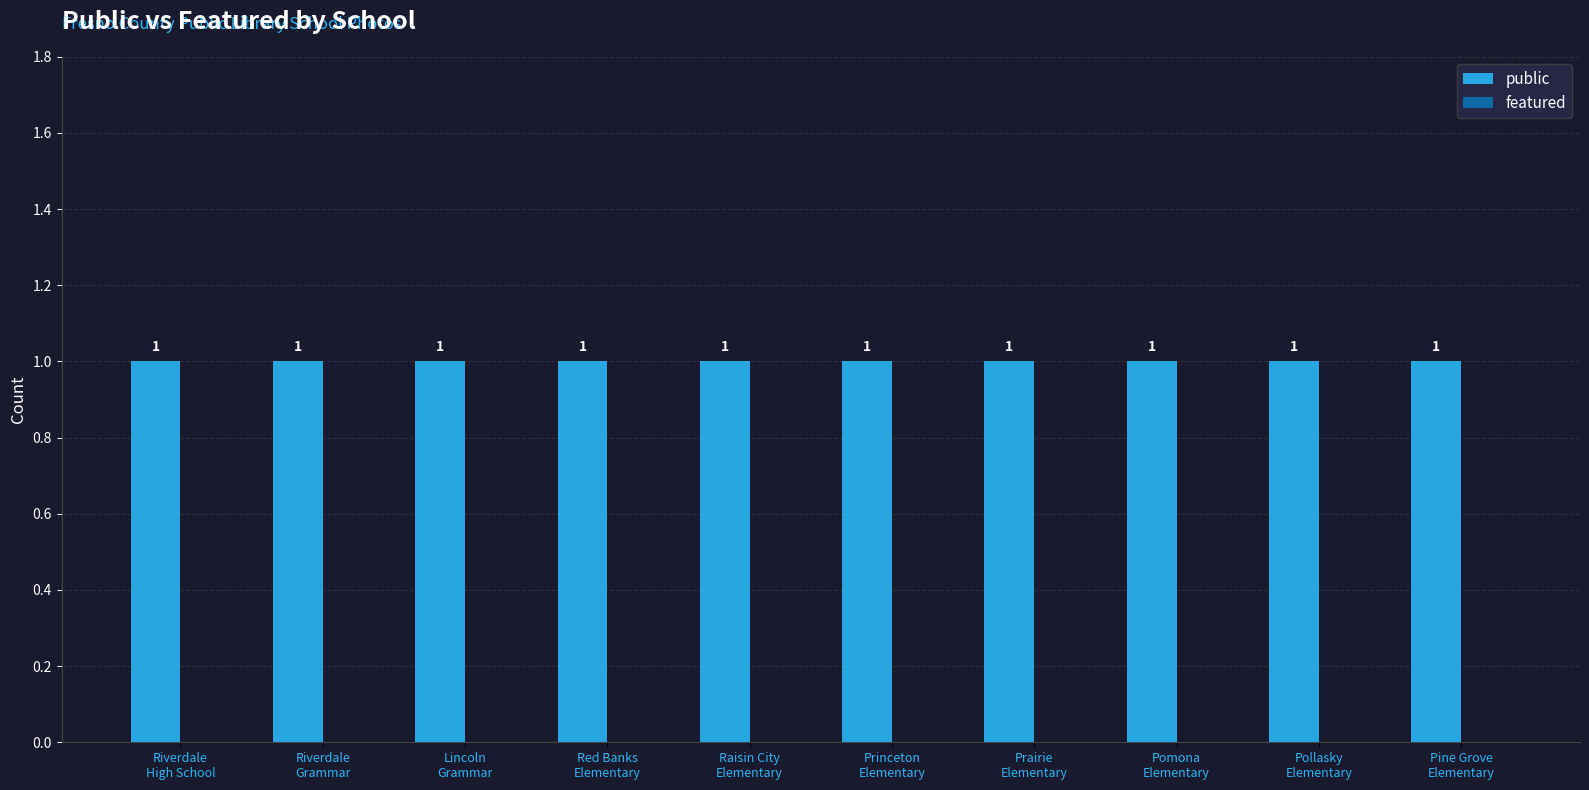

Where is featured nearest to the value 0?

Riverdale
High School